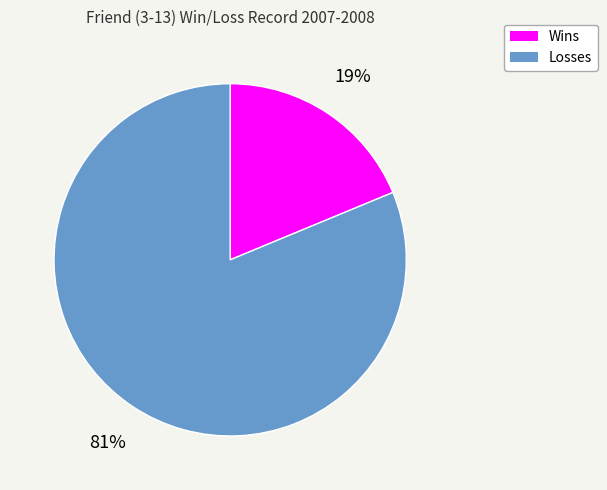

To the nearest percent, what portion does Losses represent?

81%